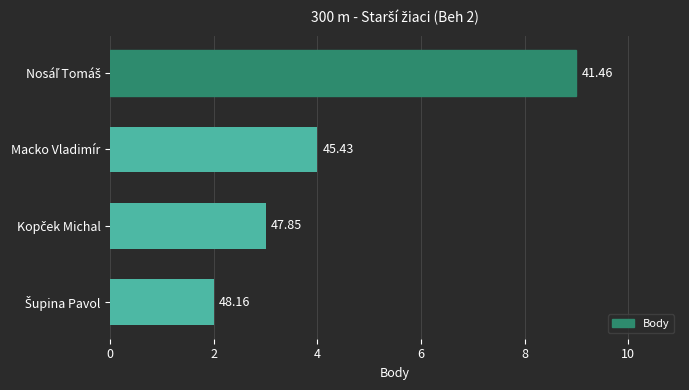

Does the chart contain any negative values?

No